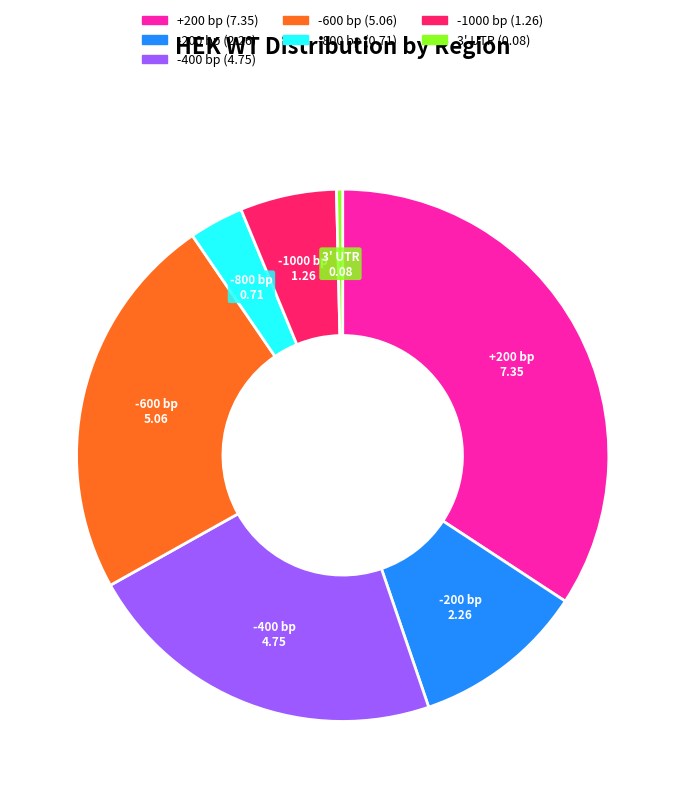

Which slice is the largest?

+200 bp